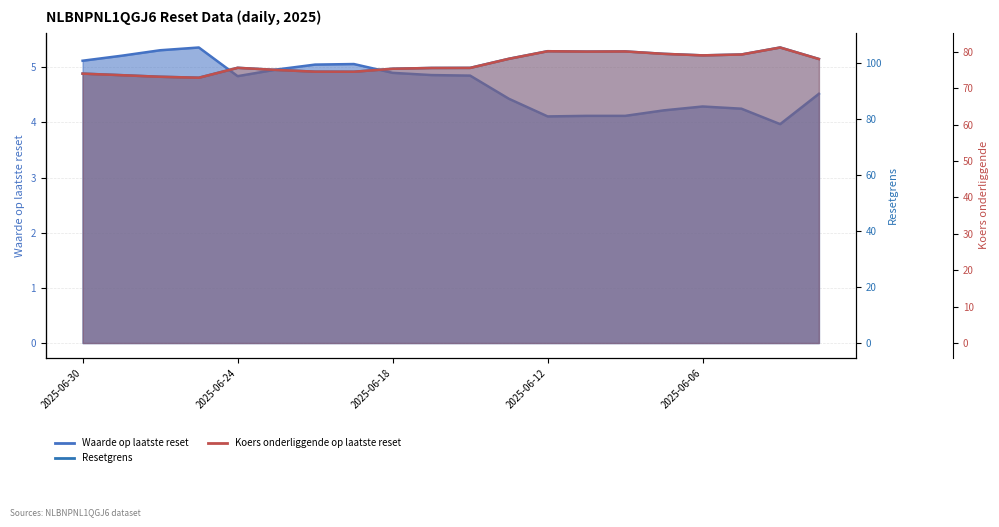

What is the average value of the Waarde op laatste reset series?

4.7